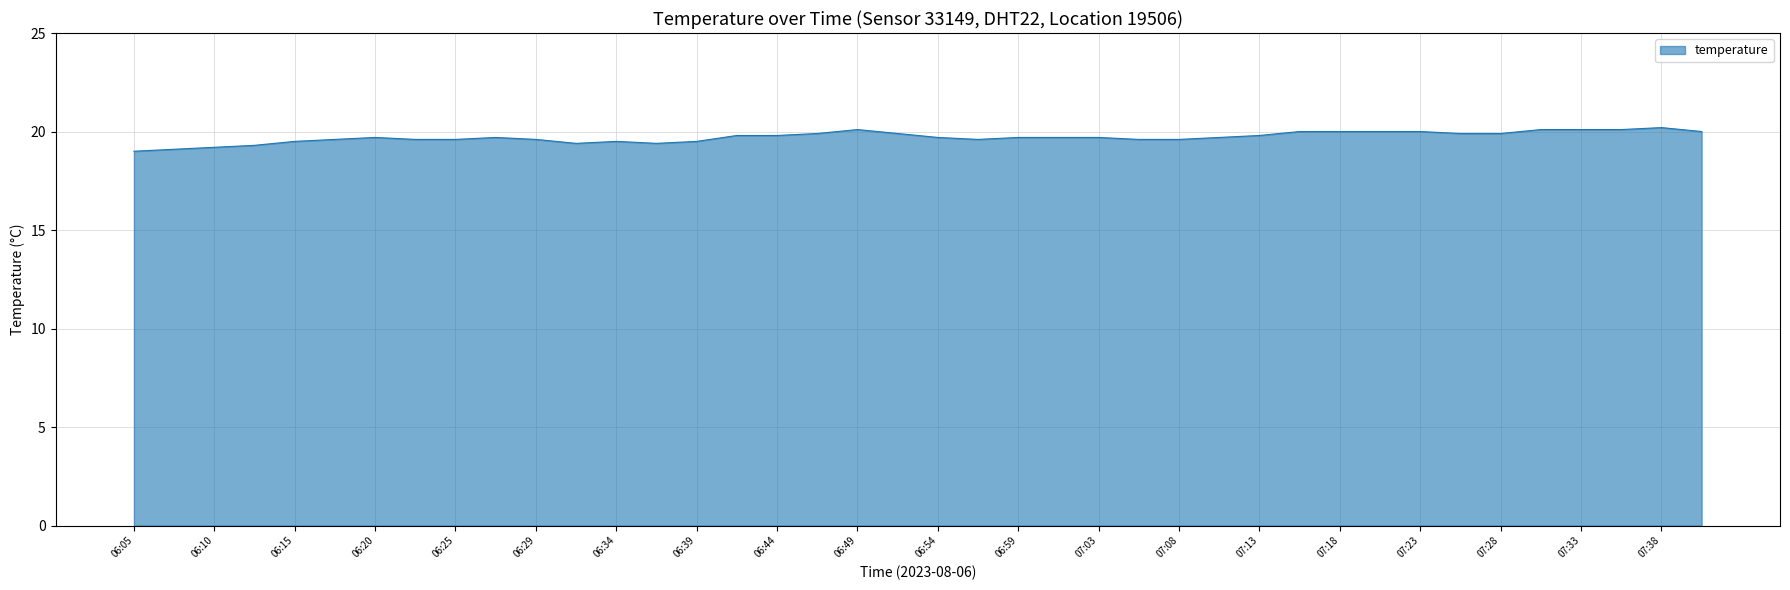

What is the difference between the maximum and minimum values?

1.2